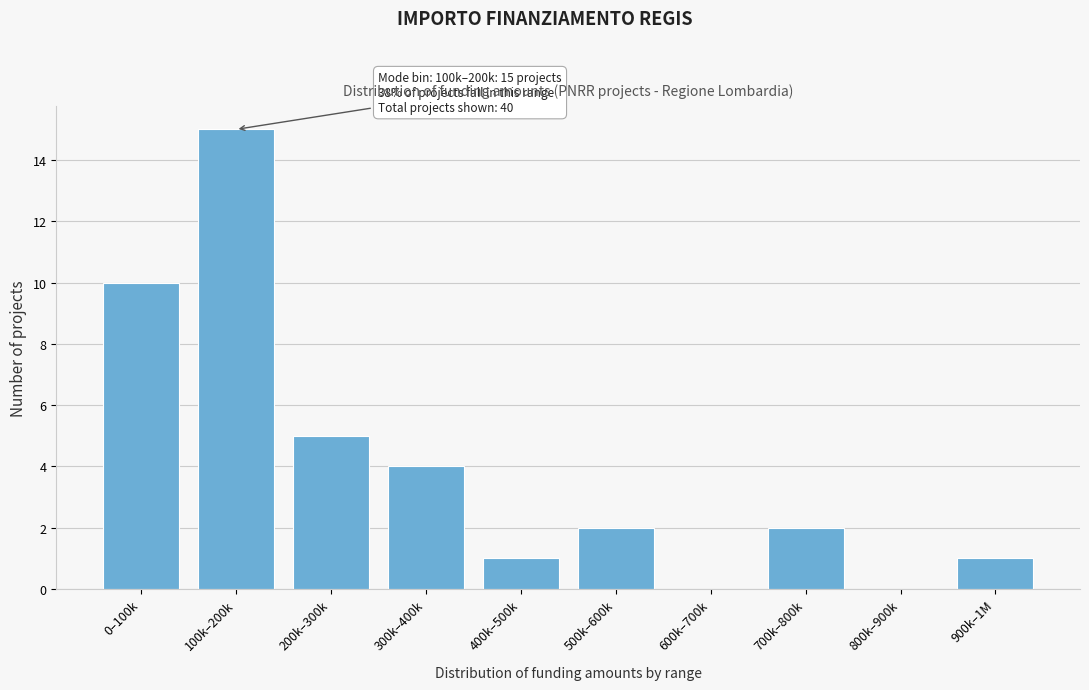

Reading left to right, list all the values displayed in this chart.

0–100k=10	100k–200k=15	200k–300k=5	300k–400k=4	400k–500k=1	500k–600k=2	600k–700k=0	700k–800k=2	800k–900k=0	900k–1M=1